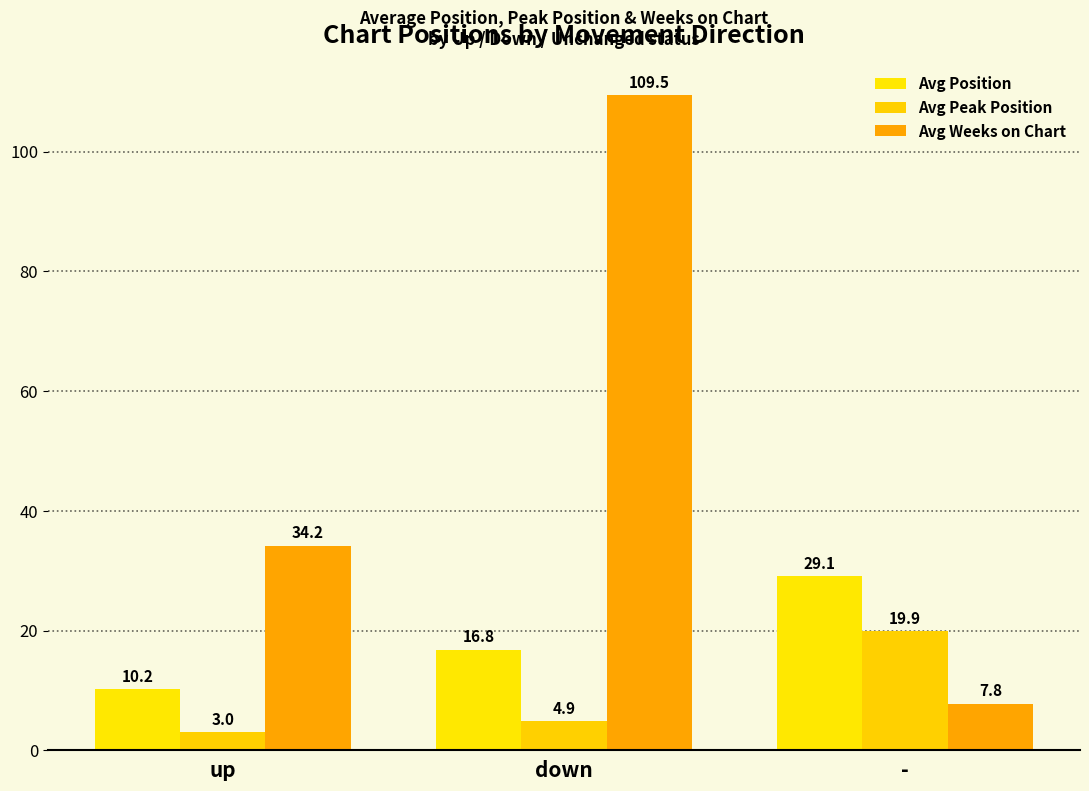

Which series has the largest range (max minus min)?

Avg Weeks on Chart